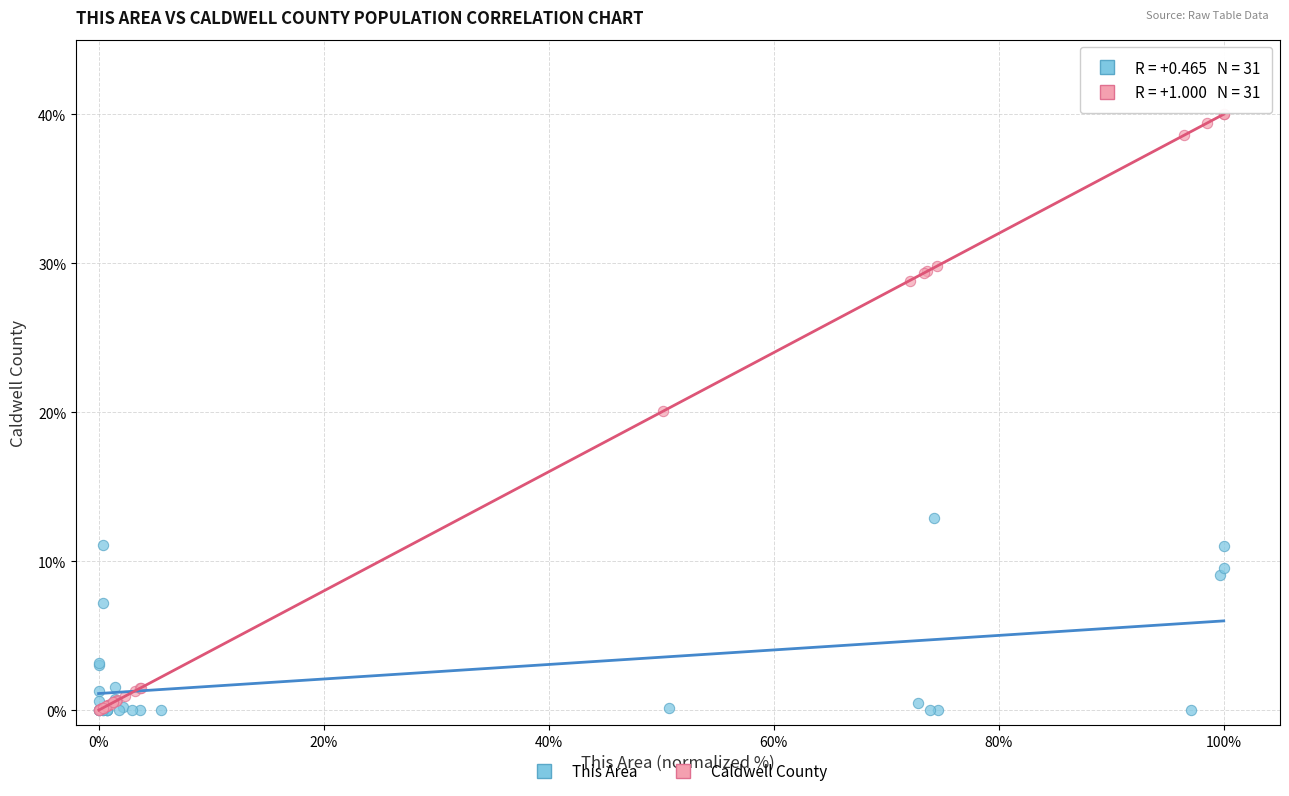

Which series reaches the maximum Y coordinate?

Caldwell County